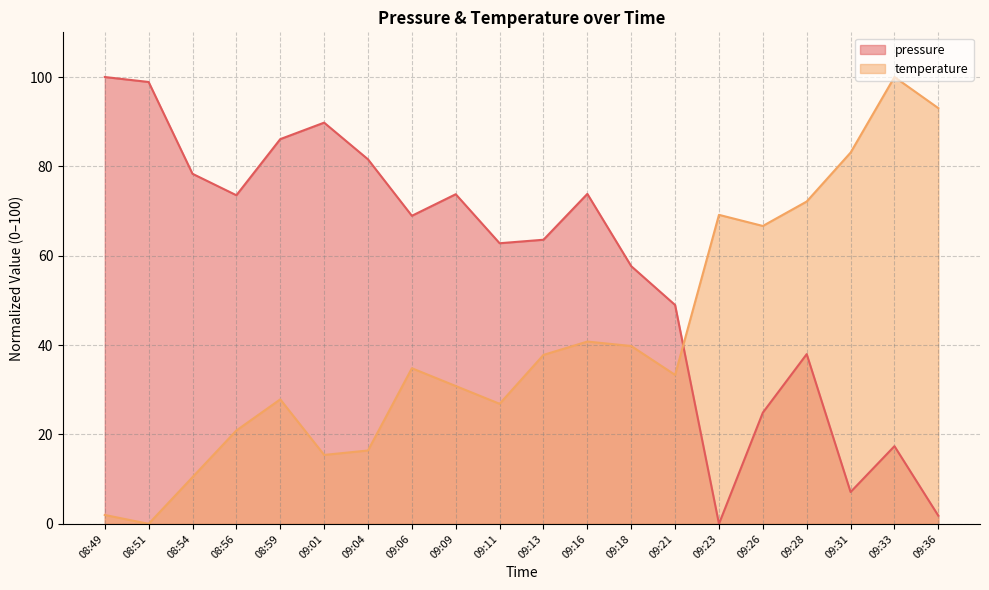

What is the average value of the temperature series?

41.1